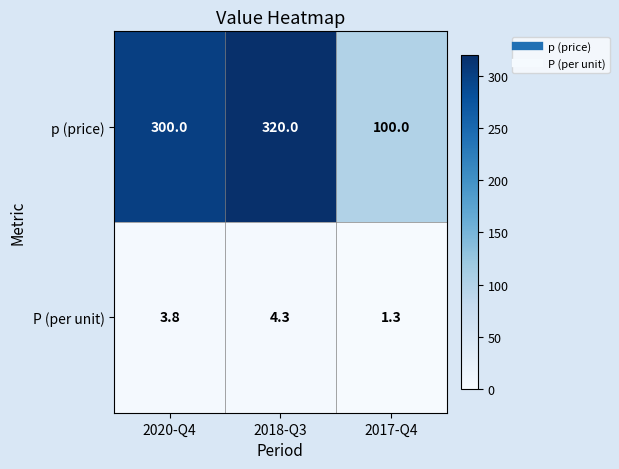

At which category is the sum across all series the highest?

2018-Q3